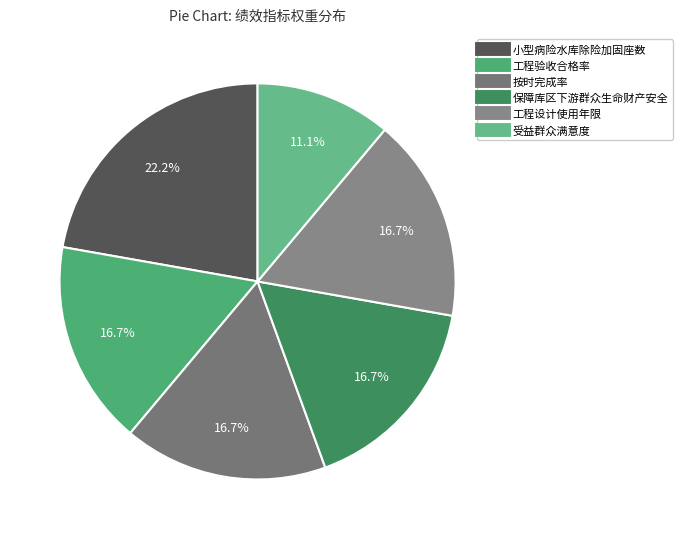

Is there a majority slice in this chart?

No